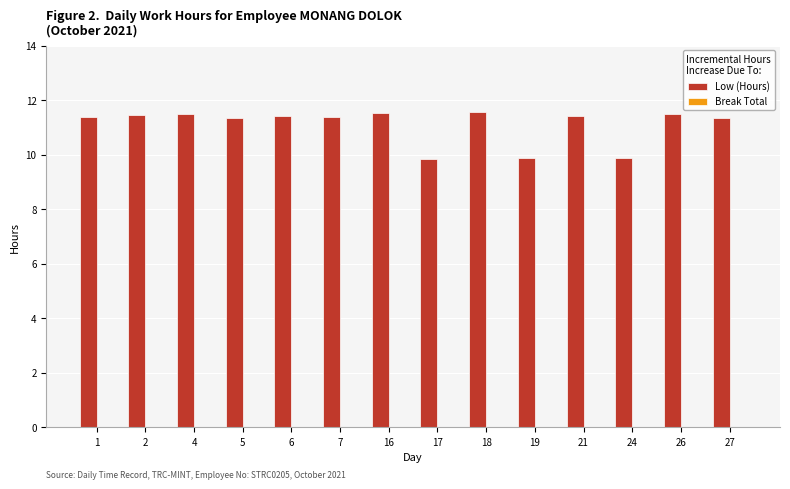

What is the average value?

11.1